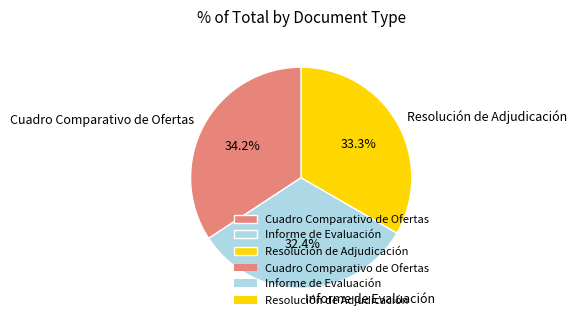

To the nearest percent, what is the difference between the largest and smallest slice percentages?

2%